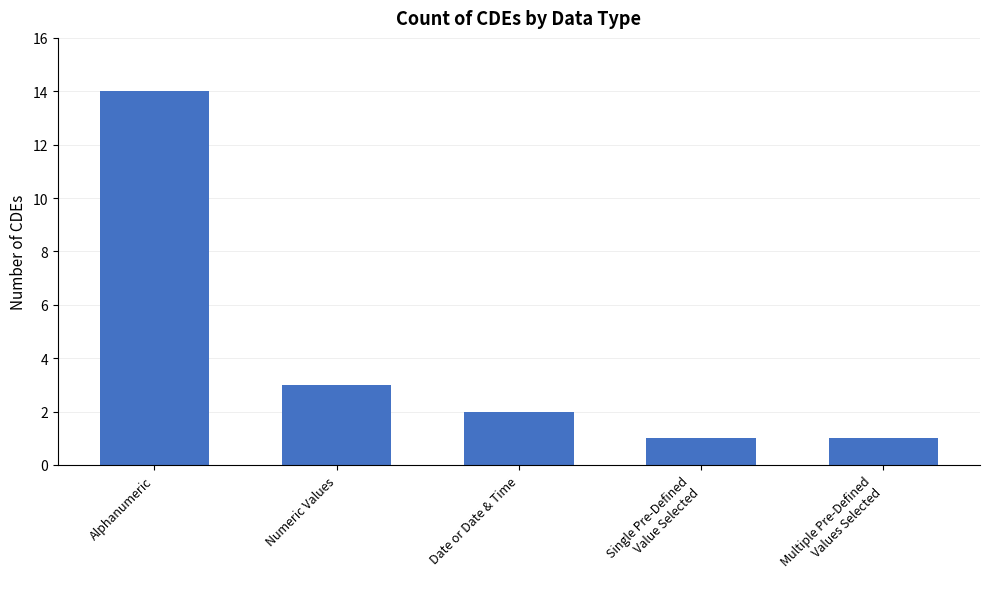

How many data points does each series have?

5